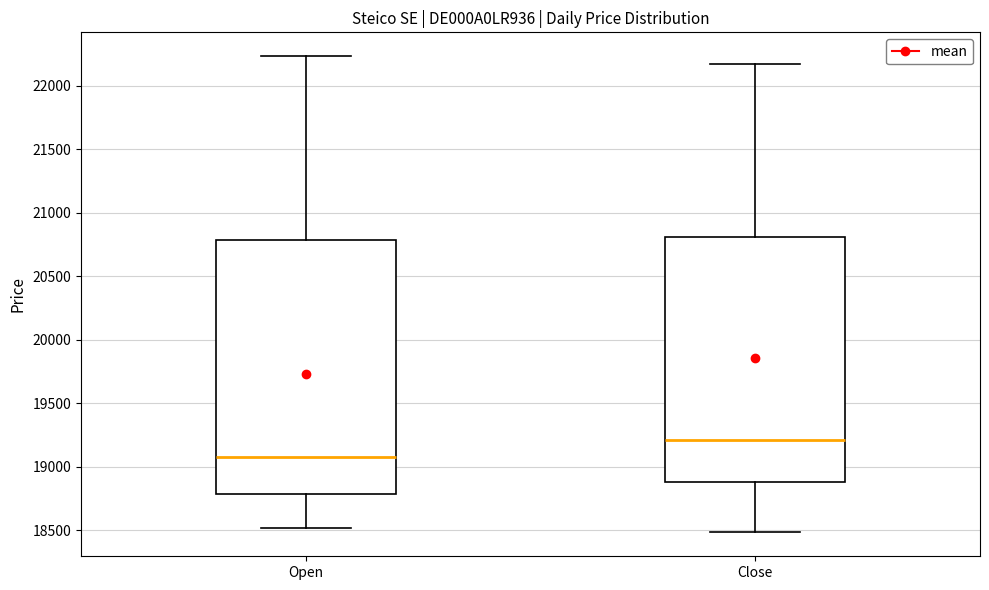

Where is the lower edge of the box for Open on the y-axis? The values are not printed on the chart, so give them approximately, as read against the axis.

18800